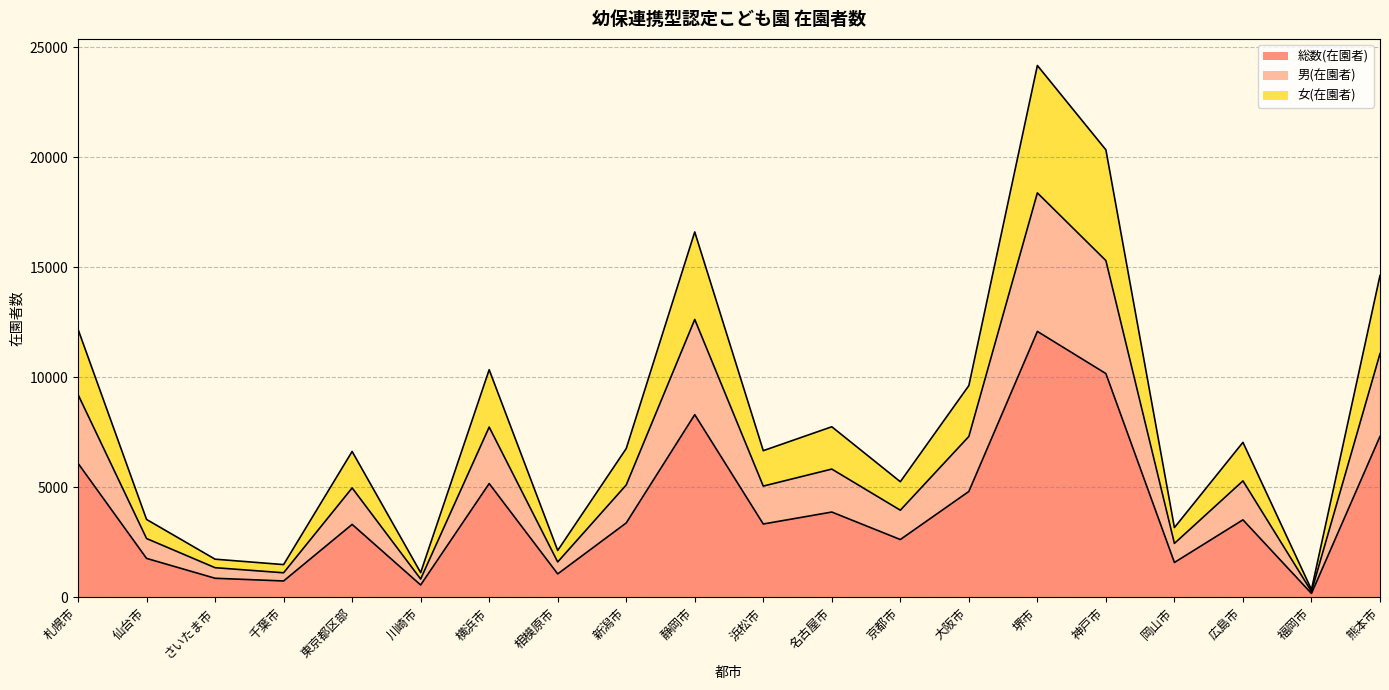

At how many categories does at least one series exceed 17941?

2